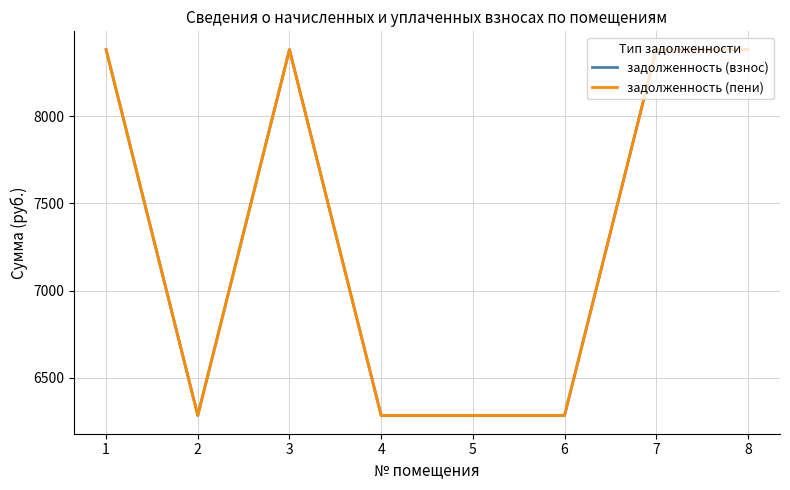

Does the chart have visible grid lines?

Yes